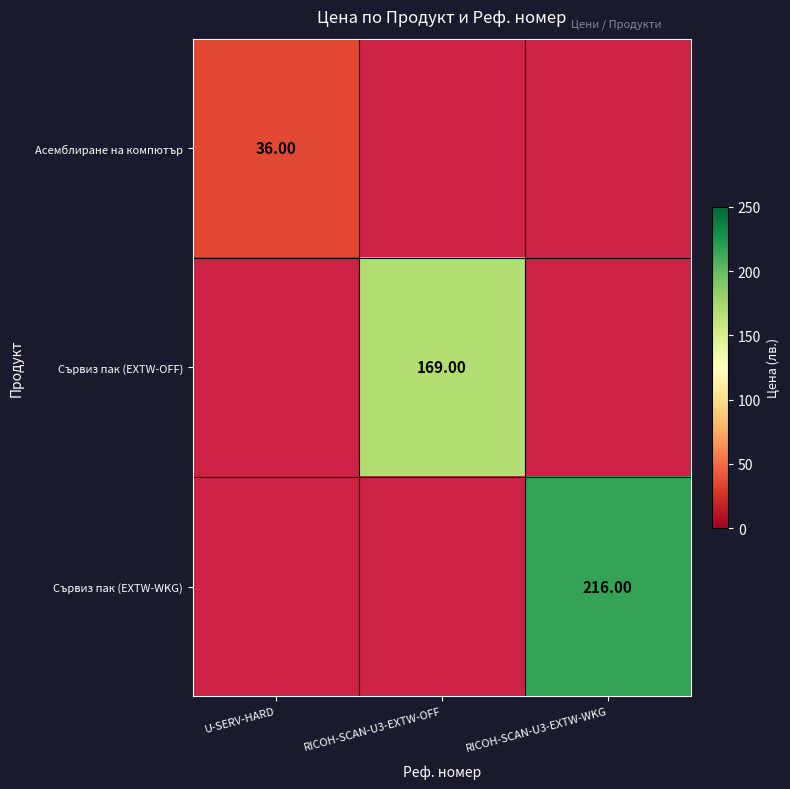

The Сървиз пак (EXTW-WKG) series shows 216.0 at RICOH-SCAN-U3-EXTW-WKG. True or false?

True